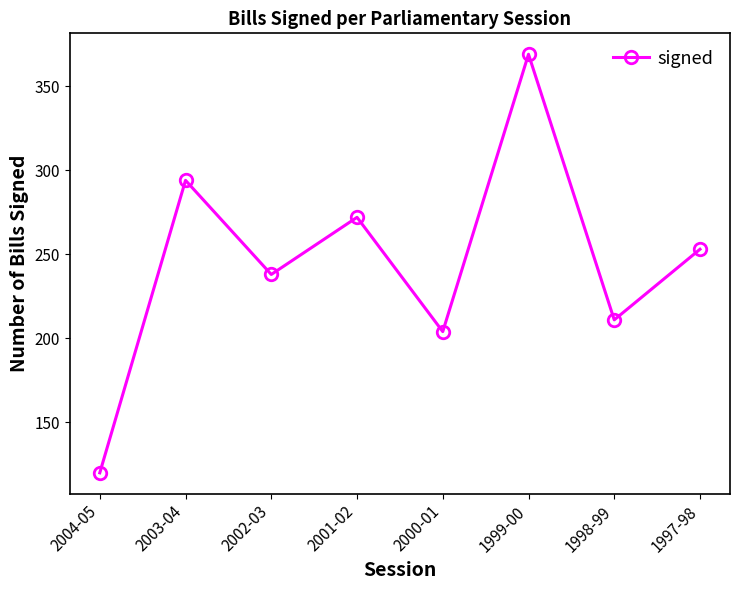

Count the number of data series in this chart.

1